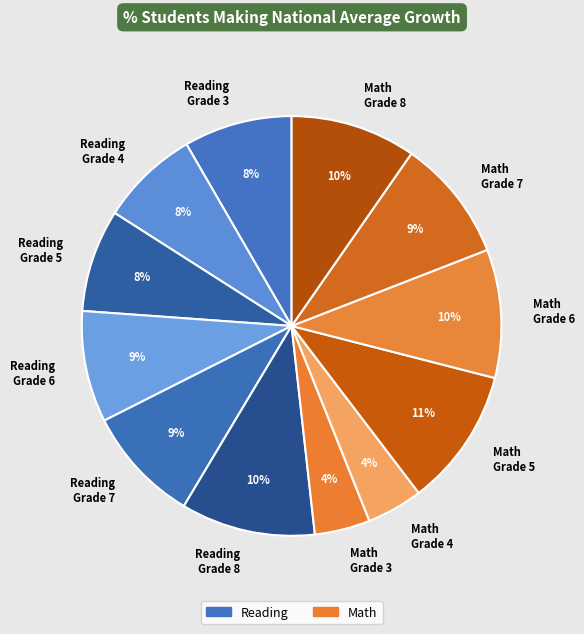

Is it true that Reading Grade 6 is 9% of the pie?

True